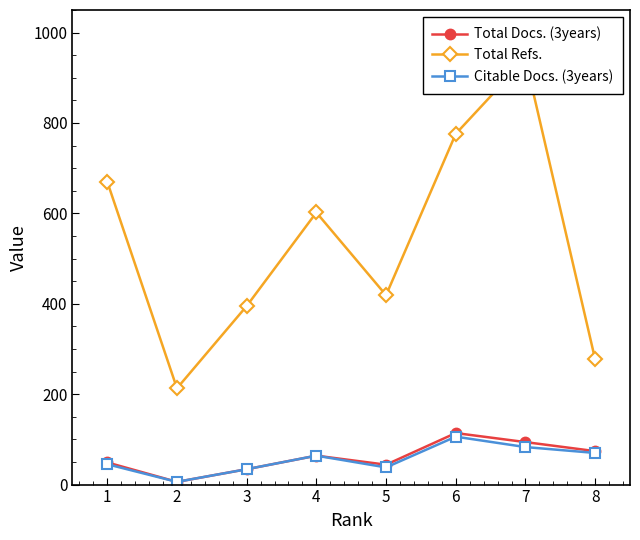

What is the total value across all series at 1?

764